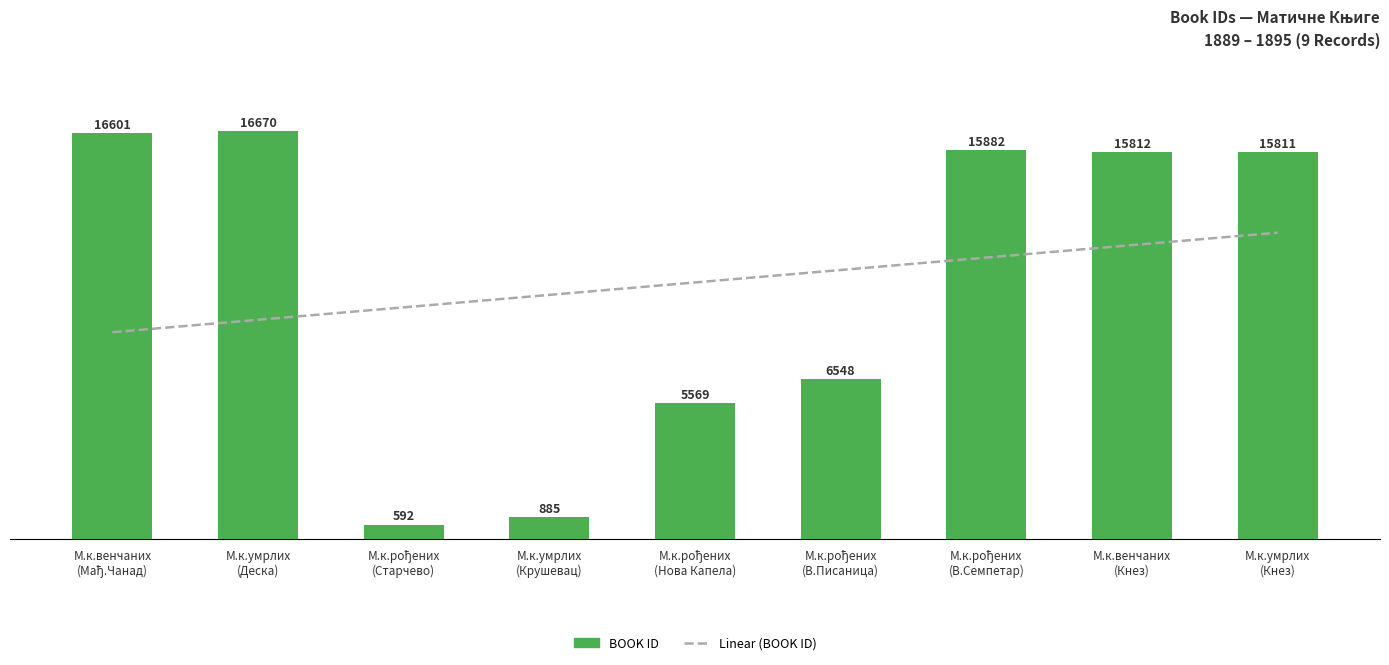

Are the bars grouped side by side (vs. stacked)?

No